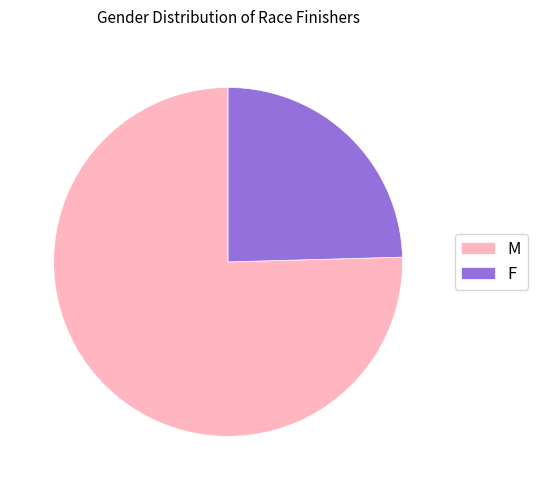

How many segments does this pie chart have?

2